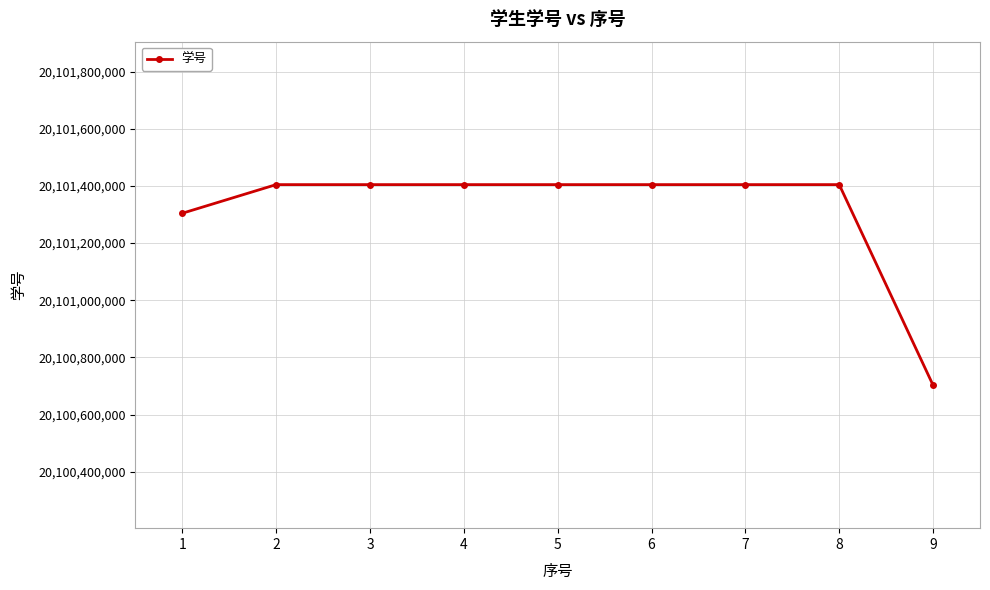

What value does the data have at 8, to the nearest 10?

20101404450